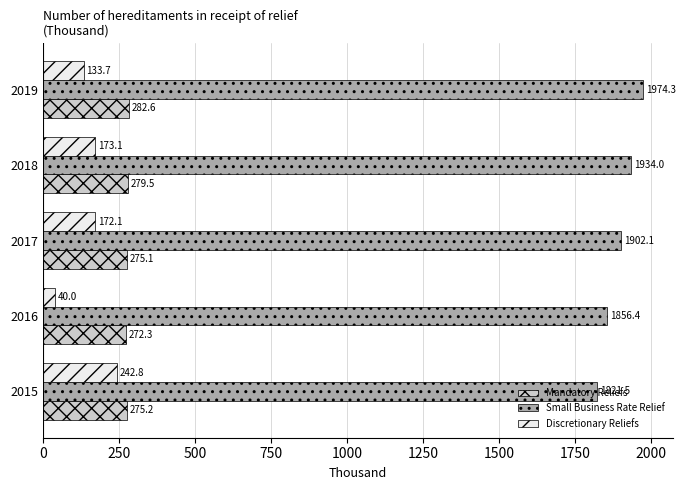

Count the number of categories in the chart.

5